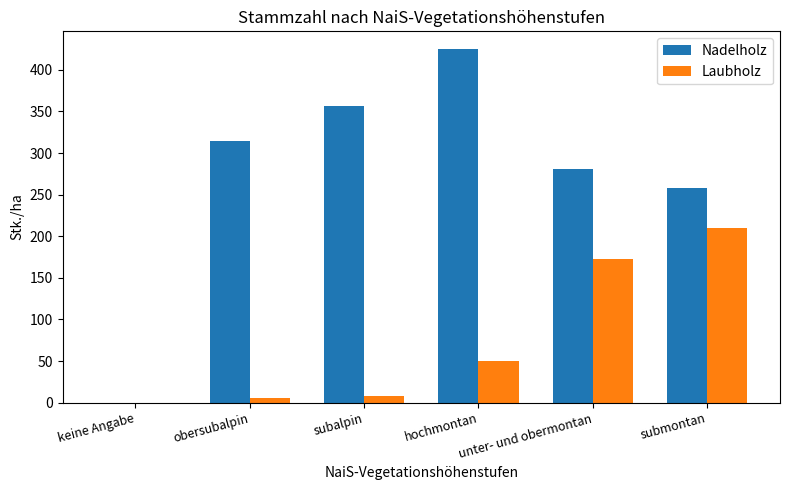

What is the highest value of the Laubholz series?

210